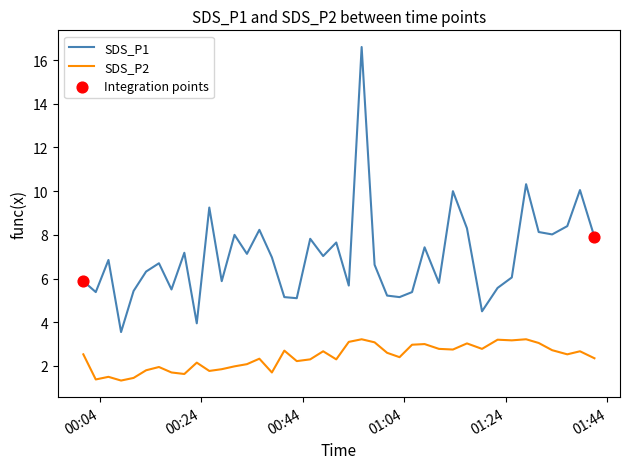

Which series has the widest spread of values?

SDS_P1